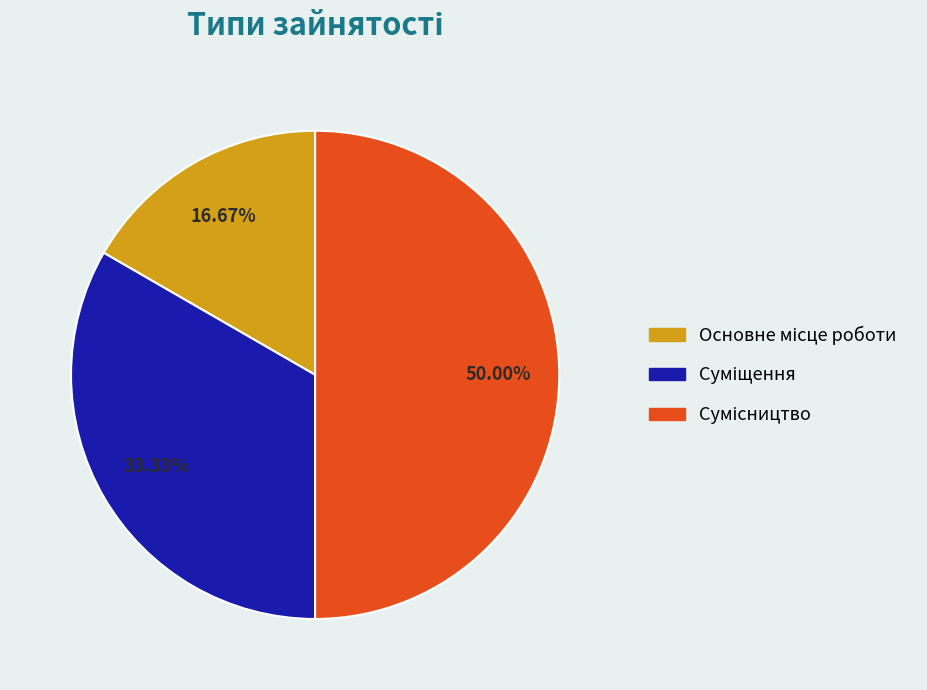

How many segments does this pie chart have?

3